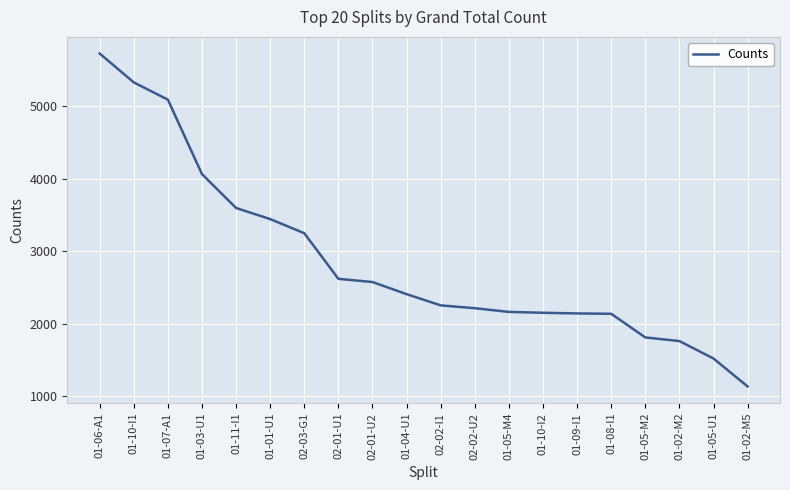

What is the ratio of the value at 01-05-M2 to the value at 01-10-I1?

0.3